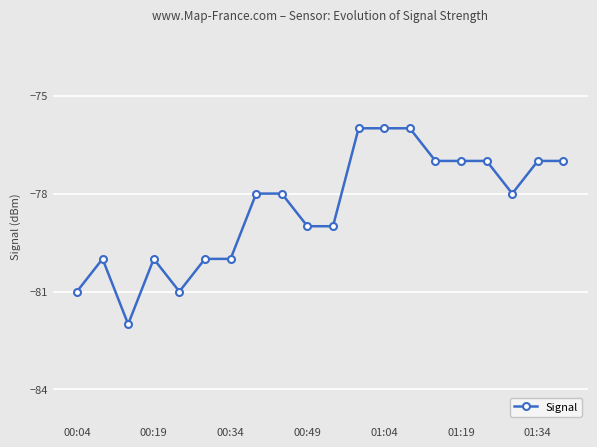

What is the maximum value shown in the chart?

-76